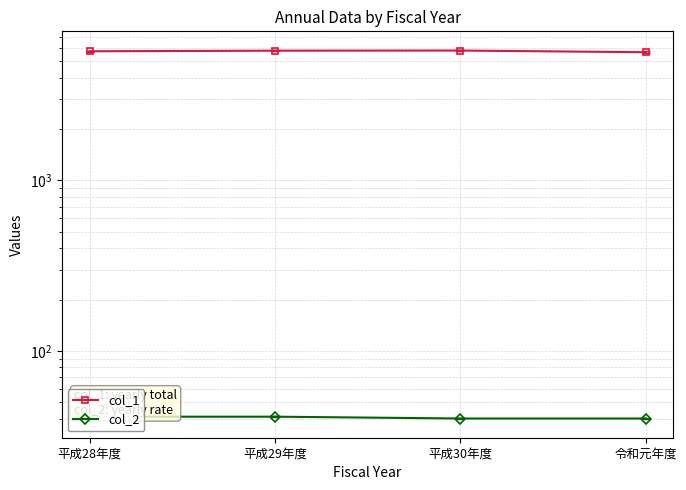

Which series changed the most between 平成29年度 and 令和元年度?

col_1